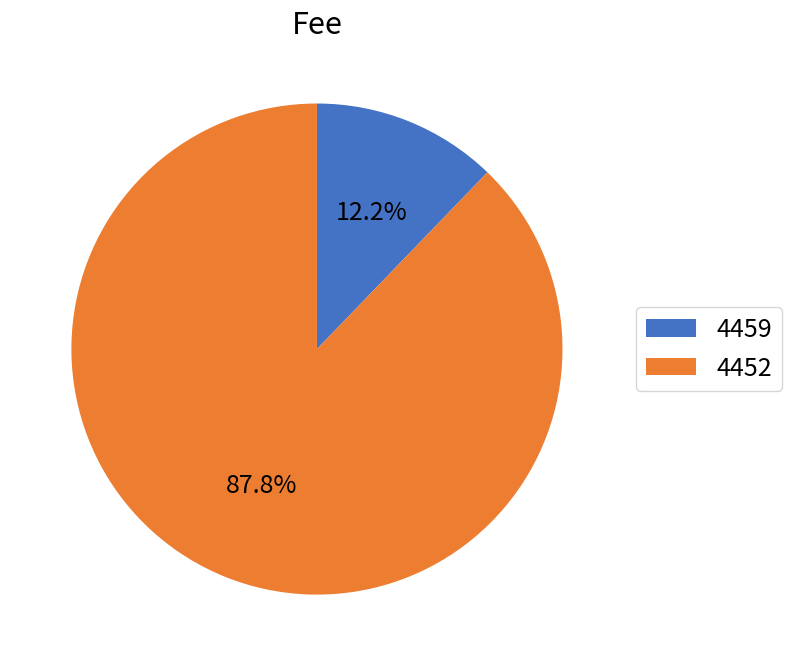

Which category has the smallest portion of the pie?

4459